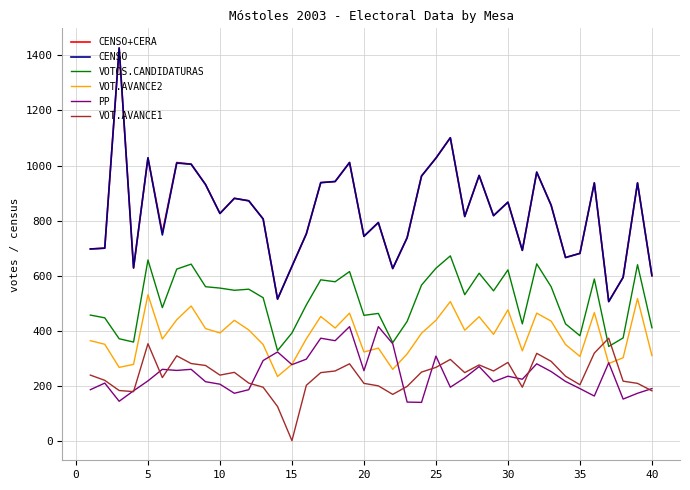

What is the highest value of the VOTOS.CANDIDATURAS series?

672